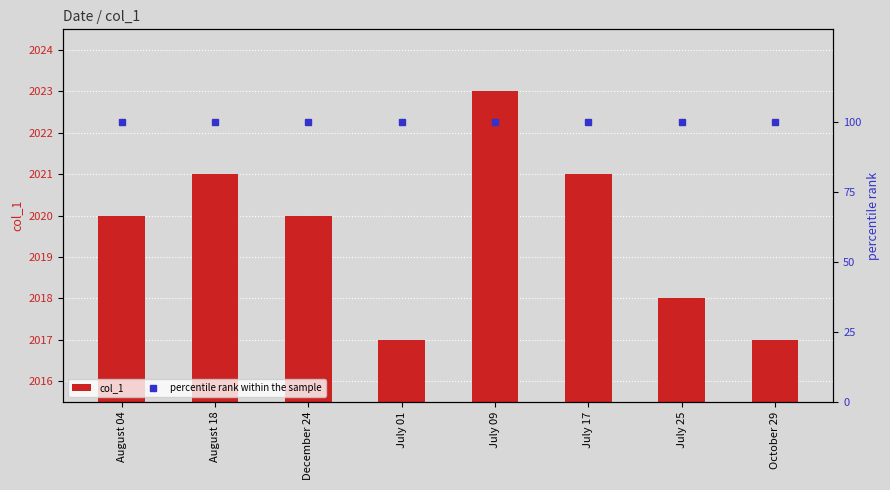

What is the minimum value for percentile rank within the sample?

100